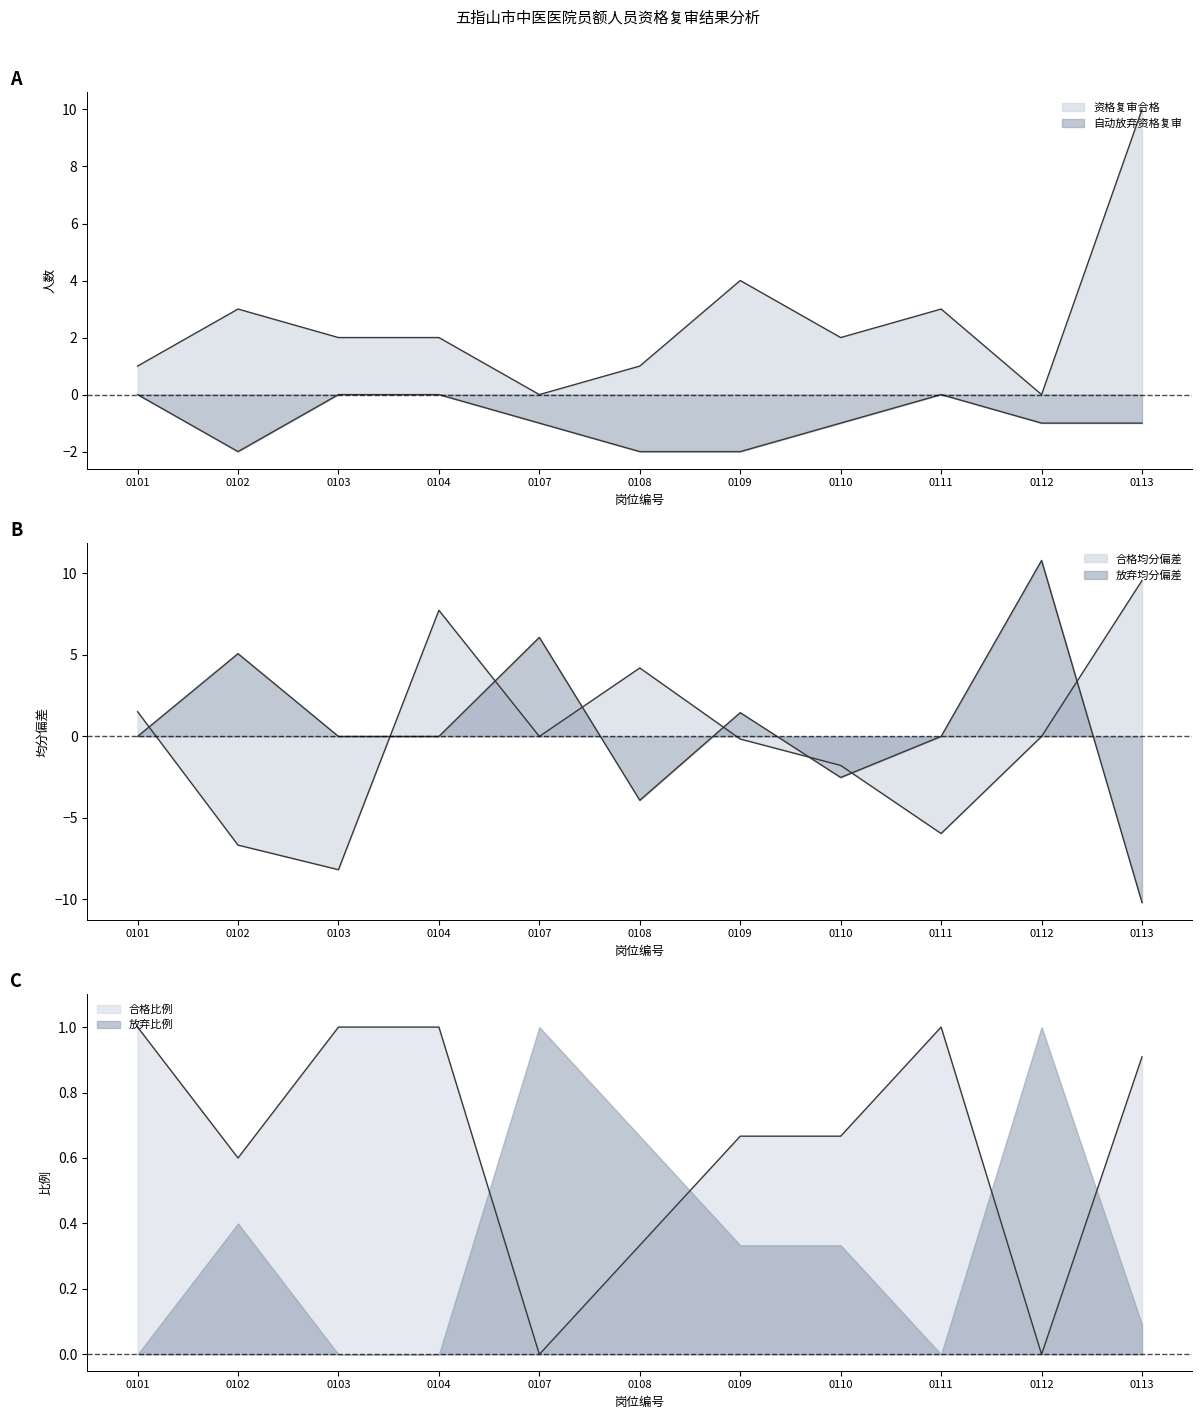

Which series has the largest total across all categories?

资格复审合格